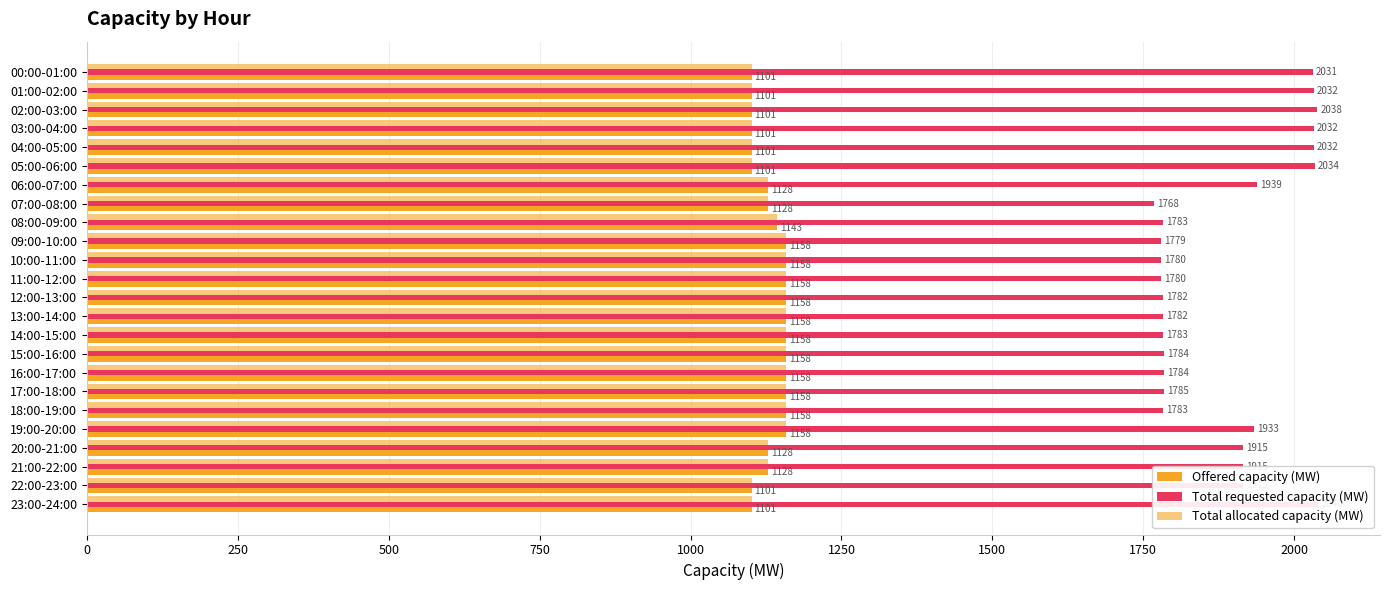

What are all the series names shown in the legend?

Offered capacity (MW), Total requested capacity (MW), Total allocated capacity (MW)